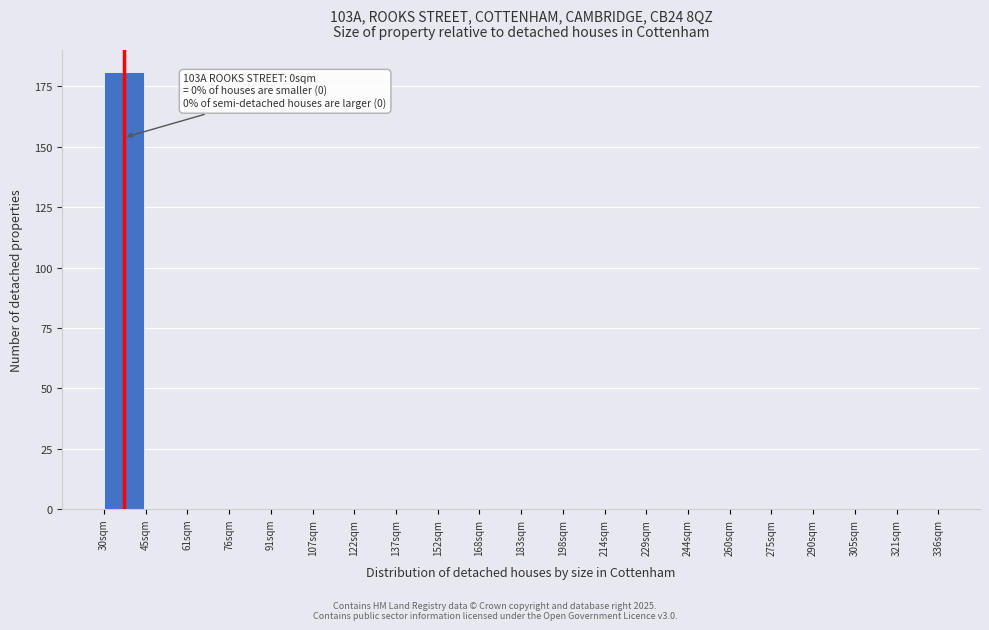

Reading left to right, transcribe all the data shown in this chart.

30sqm=181	45sqm=0	61sqm=0	76sqm=0	91sqm=0	107sqm=0	122sqm=0	137sqm=0	152sqm=0	168sqm=0	183sqm=0	198sqm=0	214sqm=0	229sqm=0	244sqm=0	260sqm=0	275sqm=0	290sqm=0	305sqm=0	321sqm=0	336sqm=0